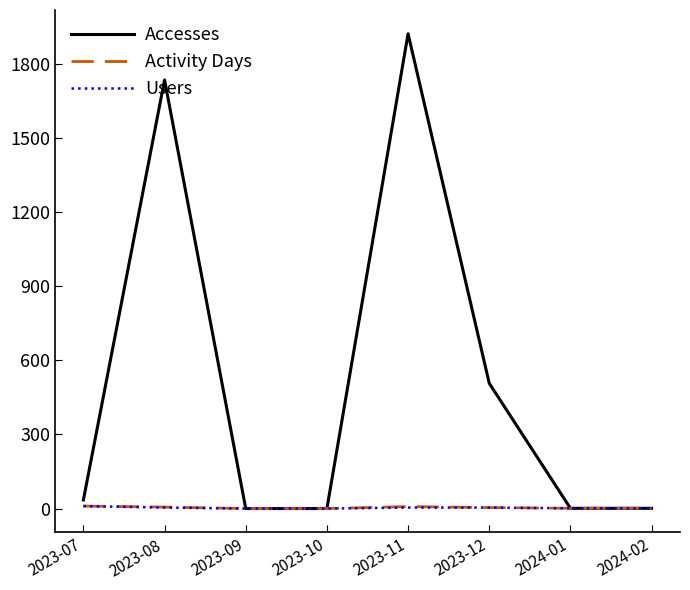

Which category has the highest value in the Accesses series?

2023-11